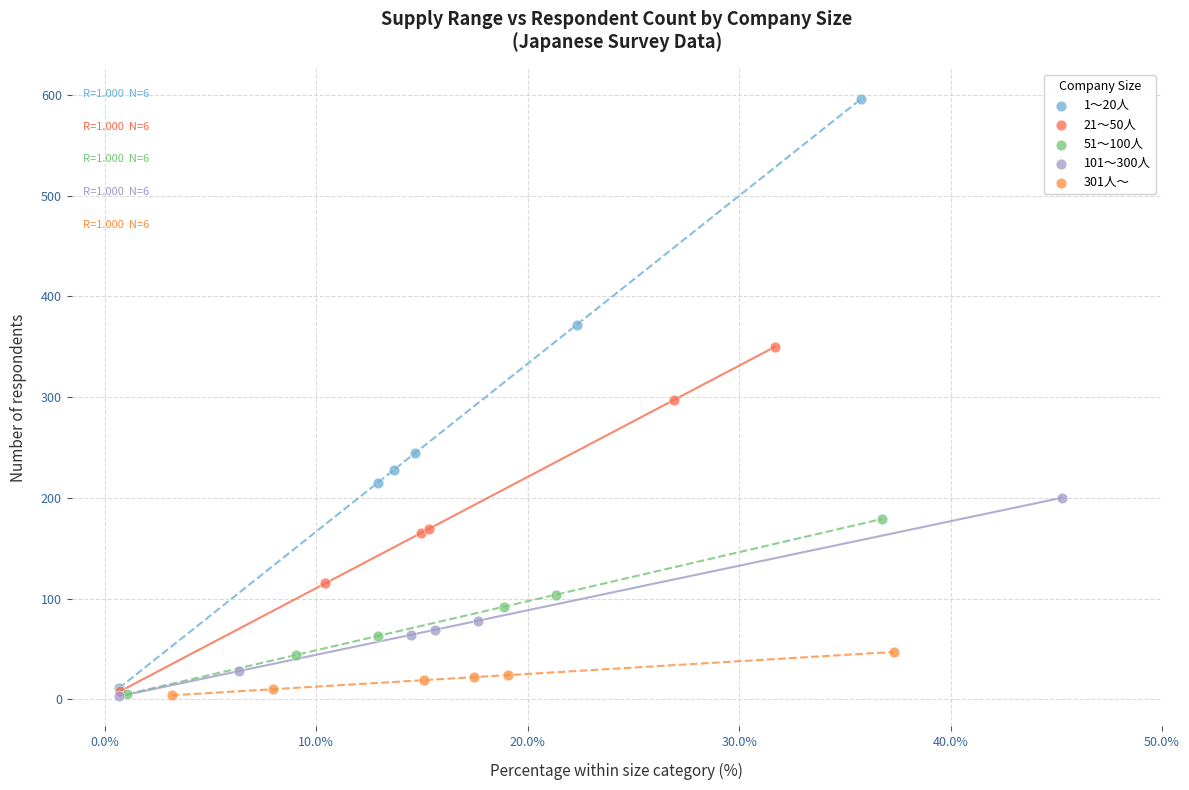

Which series has the widest spread of Y values?

1～20人